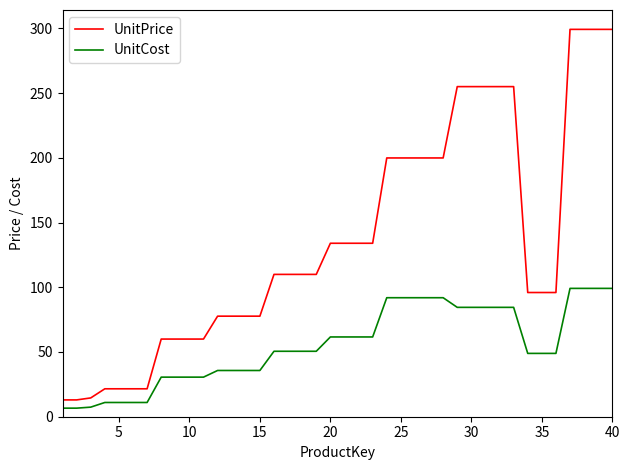

What is the smallest value displayed?

6.6